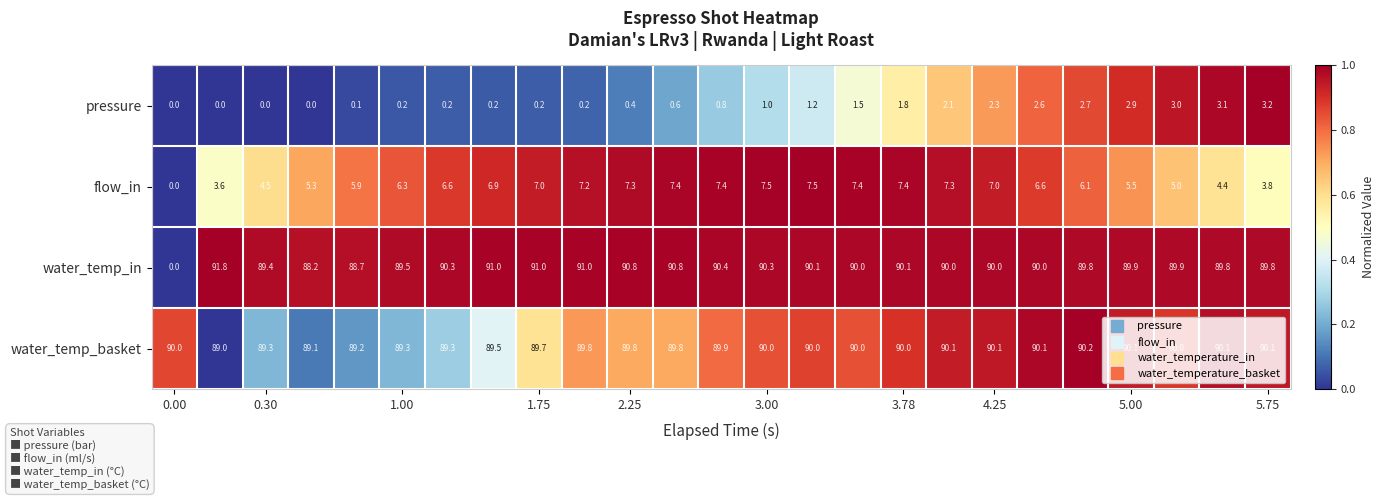

What is the minimum value for water_temp_basket?

89.0